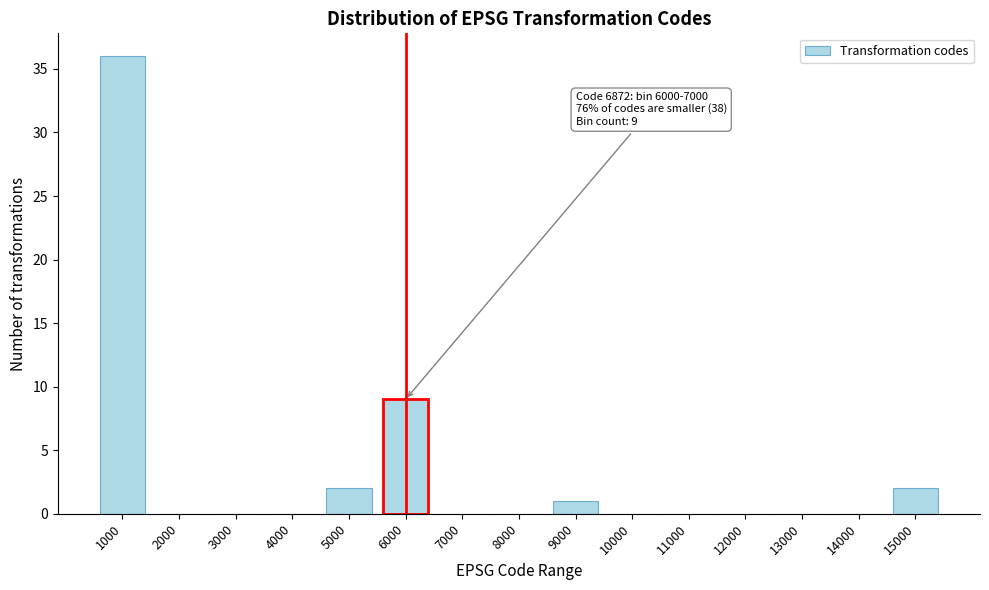

Reading left to right, extract all data points from this chart.

1000=36	2000=0	3000=0	4000=0	5000=2	6000=9	7000=0	8000=0	9000=1	10000=0	11000=0	12000=0	13000=0	14000=0	15000=2